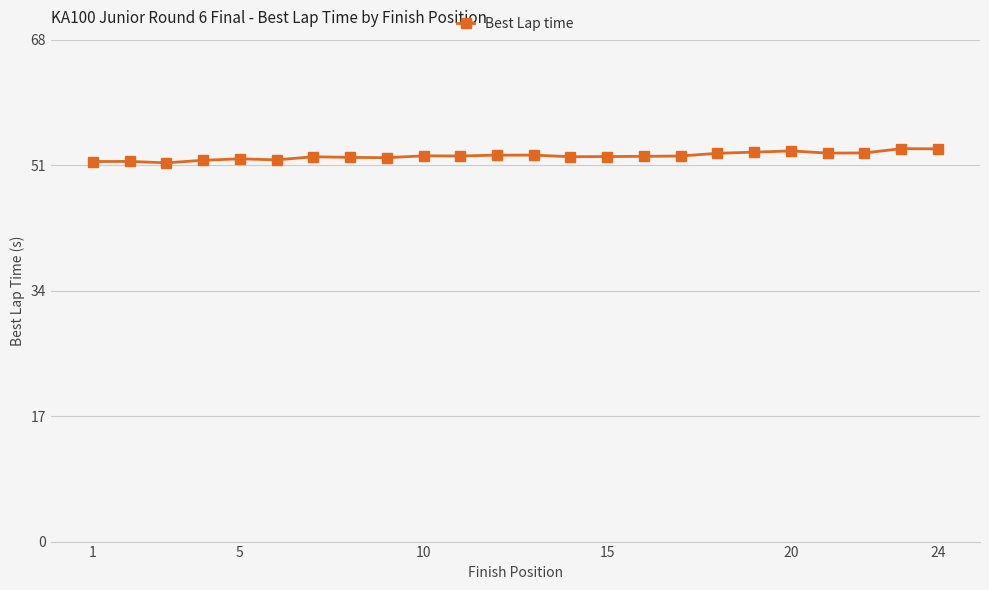

How many categories are shown in the chart?

24